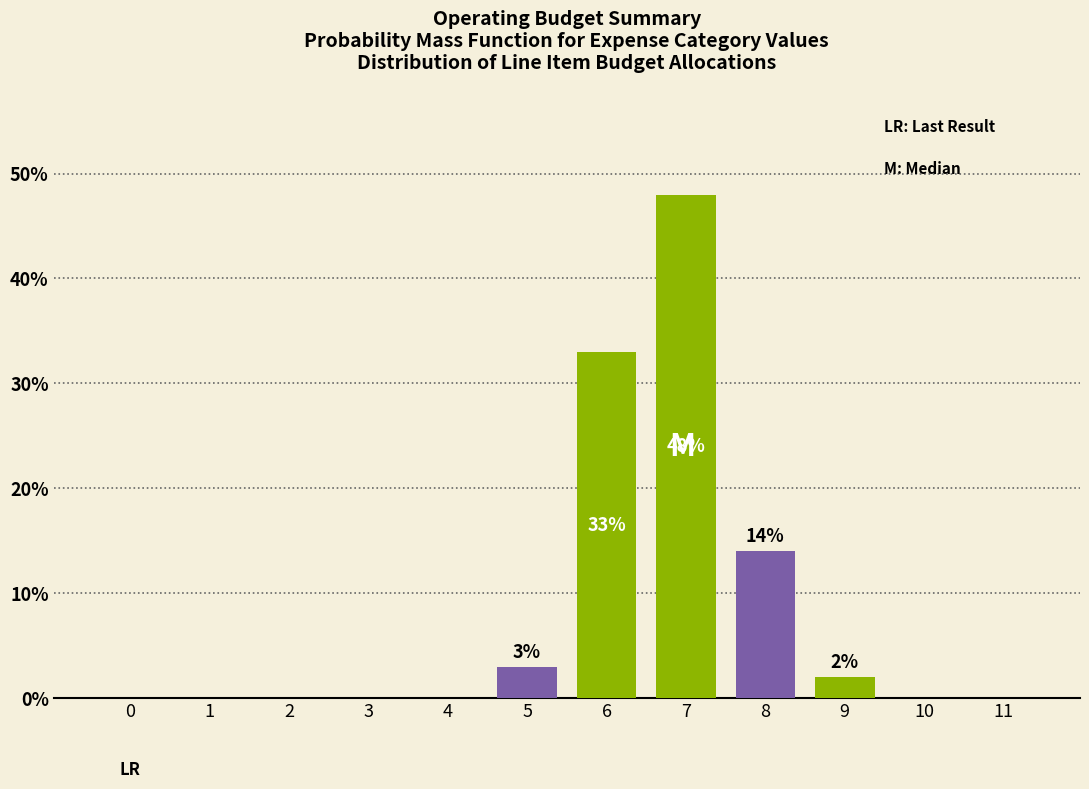

Reading left to right, what are all the values shown in this chart?

0=0.0	1=0.0	2=0.0	3=0.0	4=0.0	5=3.0	6=33.0	7=48.0	8=14.0	9=2.0	10=0.0	11=0.0